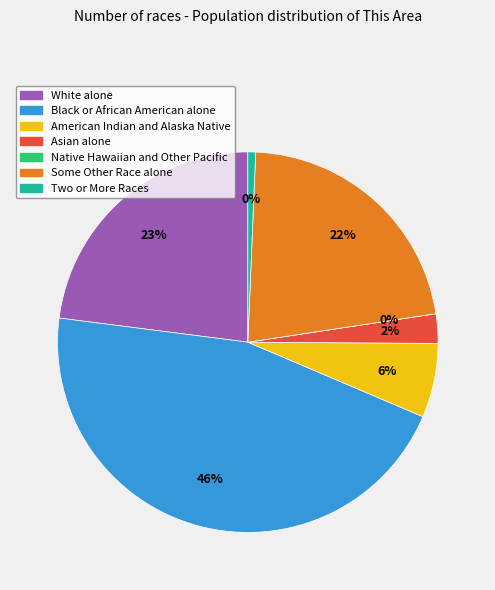

Rank the categories by value from lowest to highest.

Native Hawaiian and Other Pacific, Two or More Races, Asian alone, American Indian and Alaska Native, Some Other Race alone, White alone, Black or African American alone